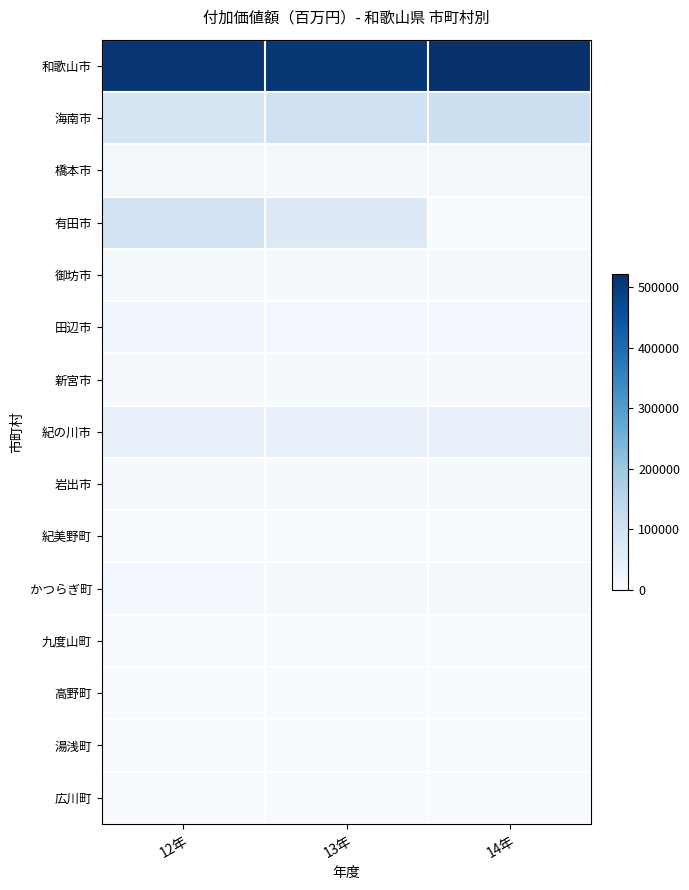

Reading left to right, transcribe all the data shown in this chart.

和歌山市: 12年=508511	13年=507886	14年=522571
海南市: 12年=85797	13年=107330	14年=113931
橋本市: 12年=9506	13年=10203	14年=11613
有田市: 12年=101682	13年=65638	14年=-9159
御坊市: 12年=9611	13年=7903	14年=8852
田辺市: 12年=16647	13年=15241	14年=15421
新宮市: 12年=4363	13年=6723	14年=4843
紀の川市: 12年=38506	13年=38966	14年=41647
岩出市: 12年=4722	13年=5626	14年=6451
紀美野町: 12年=3838	13年=3996	14年=3859
かつらぎ町: 12年=12407	13年=10960	14年=10197
九度山町: 12年=370	13年=323	14年=324
高野町: 12年=669	13年=584	14年=509
湯浅町: 12年=1941	13年=2629	14年=2202
広川町: 12年=1755	13年=1806	14年=1993